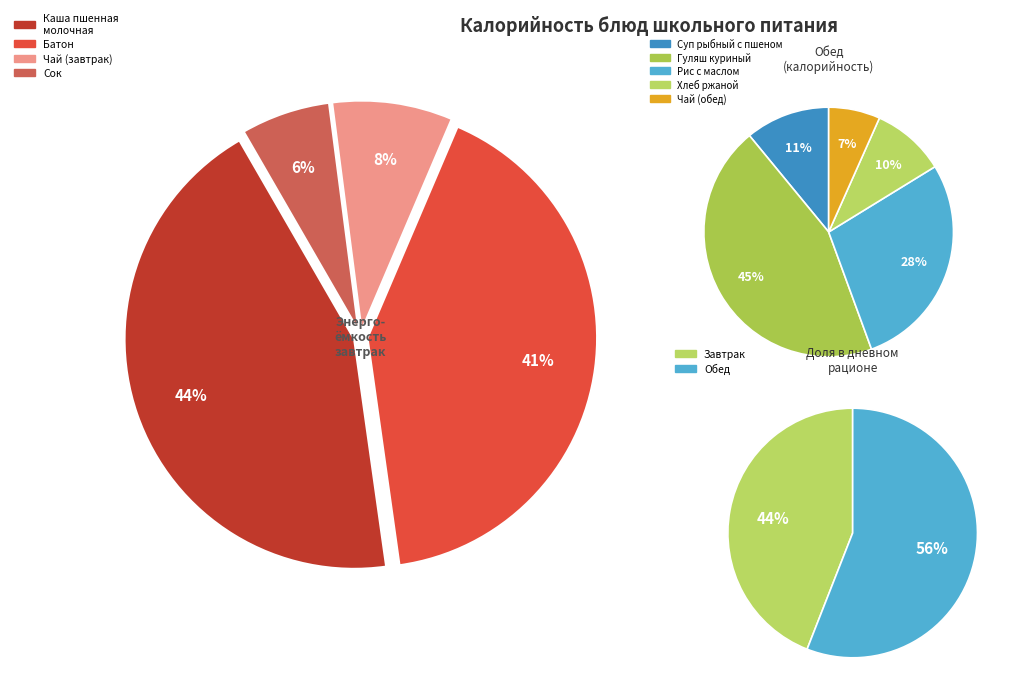

Rank the categories by value from highest to lowest.

Гуляш куриный, Каша пшенная молочная с маслом сливочным, Батон, Рис с маслом сливочным, Суп рыбный с пшеном, Хлеб ржаной, Чай с сахаром (завтрак), Чай с сахаром (обед), Сок